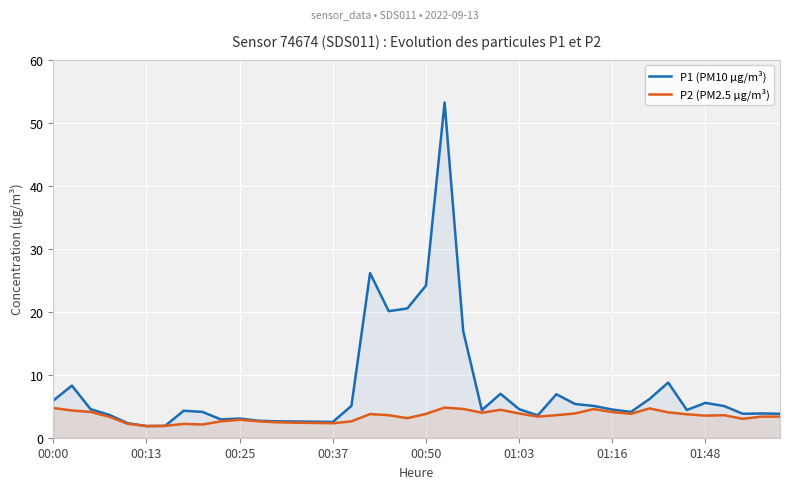

True or false: P2 (PM2.5 µg/m³) and P1 (PM10 µg/m³) intersect in this chart.

False